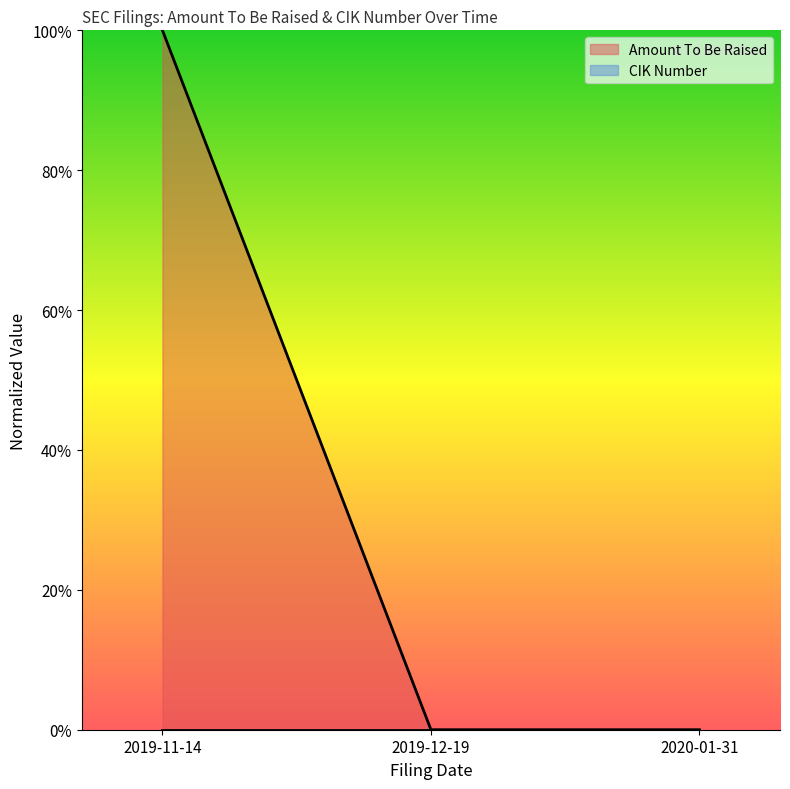

What is the difference between the maximum and minimum values?

1.0